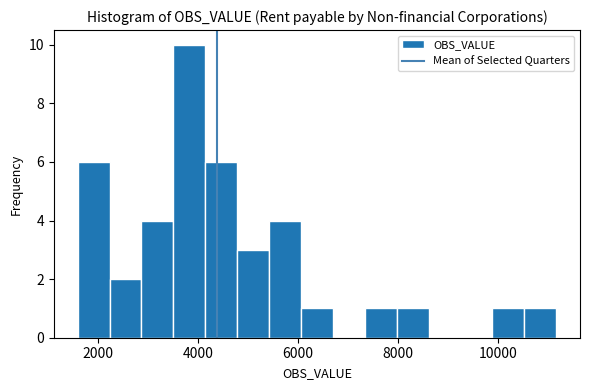

Read against the x-axis, roughly where is the centre of the tallest bar?

3800